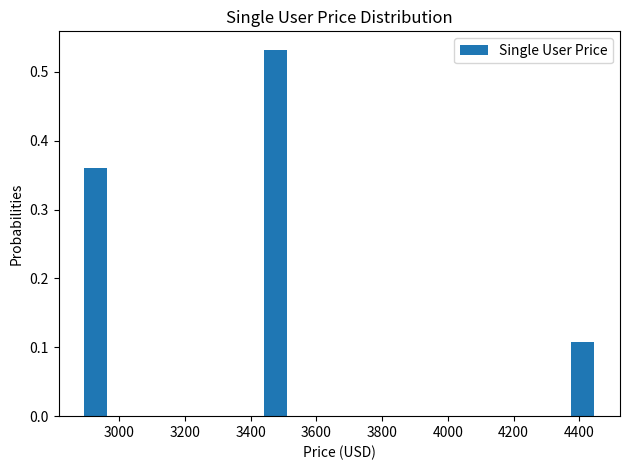

Read against the x-axis, roughly where is the centre of the tallest bar?

3480